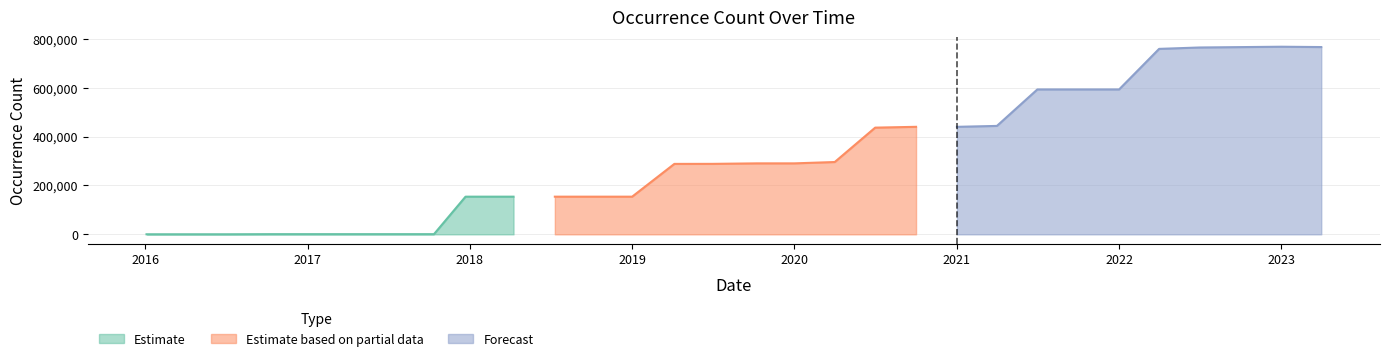

Rank the categories by value from lowest to highest.

2016-01-04, 2016-04-05, 2016-07-04, 2016-10-07, 2016-12-27, 2017-04-12, 2017-07-24, 2017-10-12, 2017-12-22, 2018-04-09, 2018-07-11, 2018-09-28, 2019-01-01, 2019-04-06, 2019-07-01, 2019-10-09, 2020-01-01, 2020-04-01, 2020-07-01, 2020-10-01, 2021-01-01, 2021-04-01, 2021-07-01, 2021-10-01, 2022-01-01, 2022-04-01, 2022-07-01, 2022-10-01, 2023-04-01, 2023-01-01